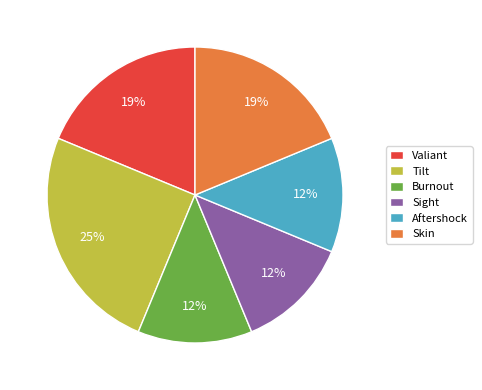

Count the number of slices in the pie.

6